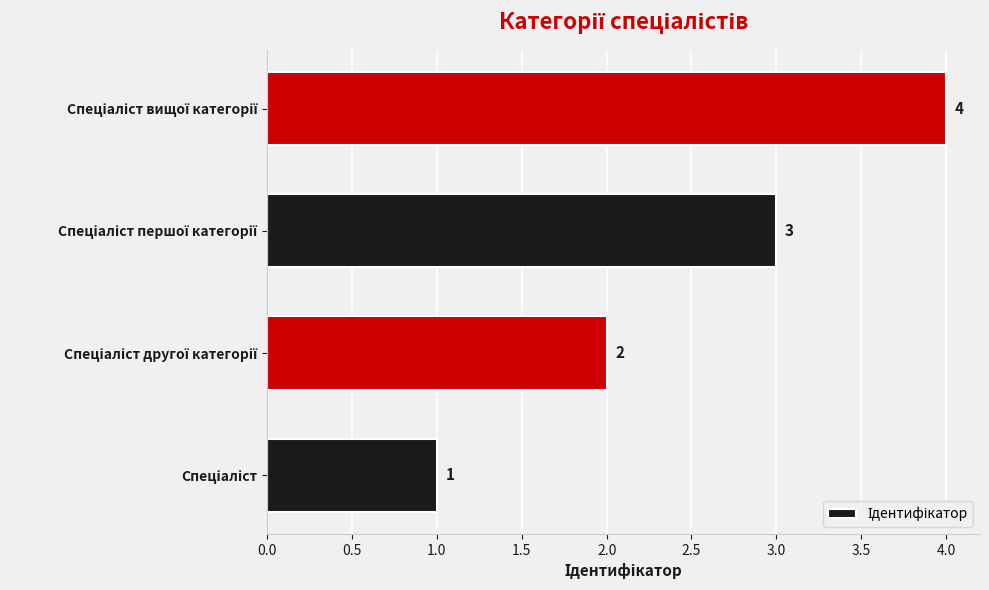

What is the difference between the maximum and minimum values?

3